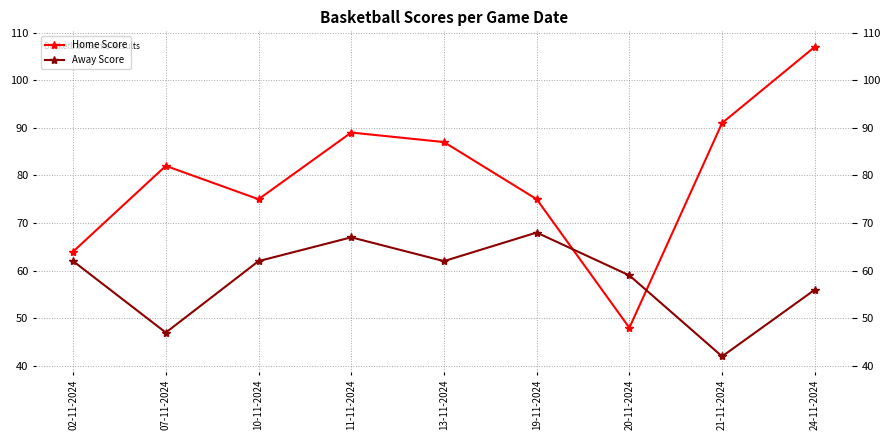

List the labels in order of Home Score value, largest first.

24-11-2024, 21-11-2024, 11-11-2024, 13-11-2024, 07-11-2024, 10-11-2024, 19-11-2024, 02-11-2024, 20-11-2024